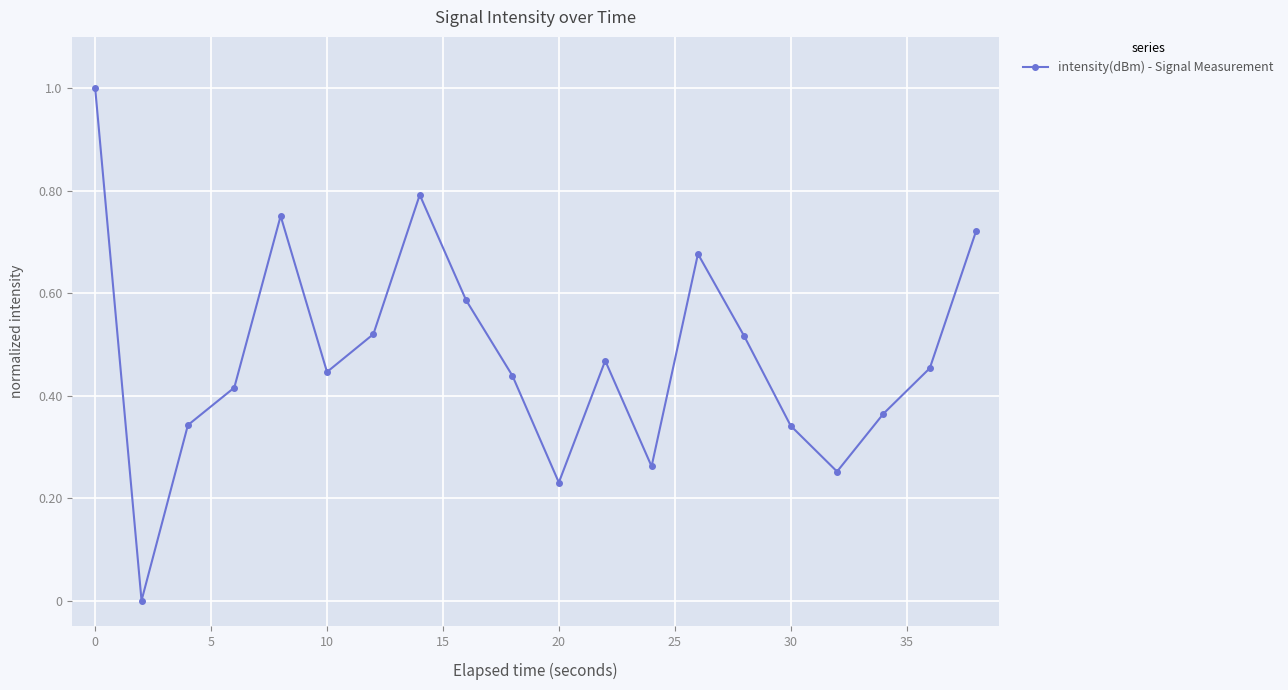

Is this an area chart (filled region under the line)?

No